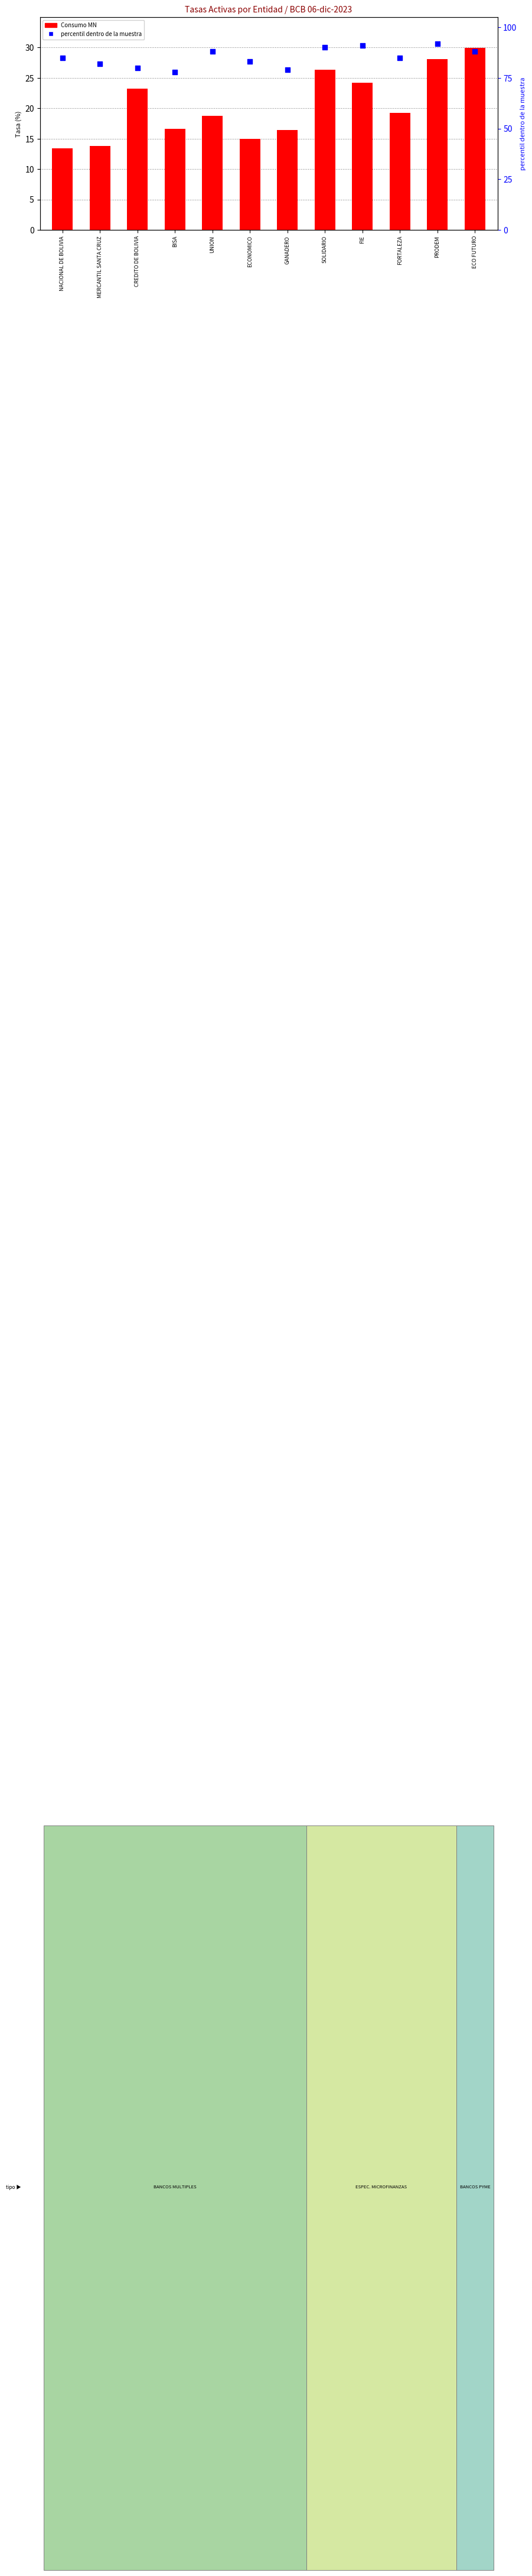

Which series reaches the maximum Y coordinate?

percentil dentro de la muestra